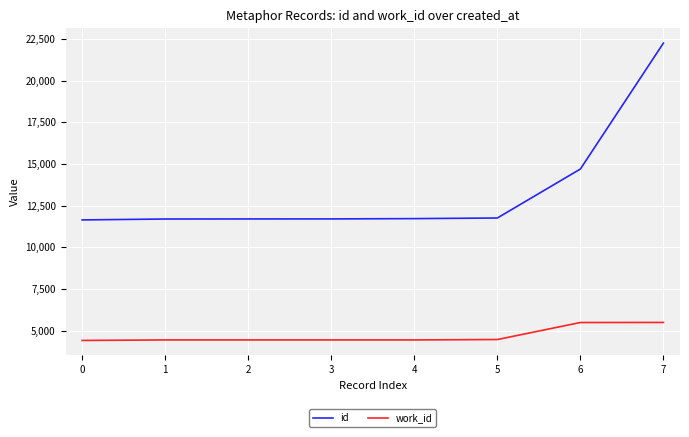

Rank the series by their average value, from highest to lowest.

id, work_id